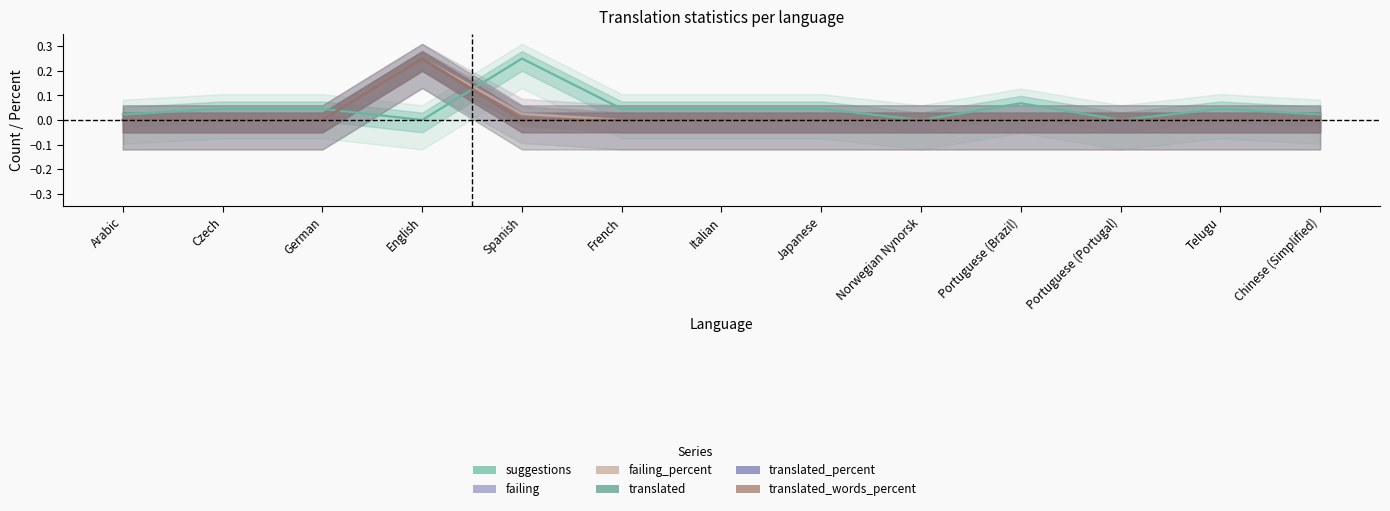

What is the label of the 12th point from the left?

Telugu